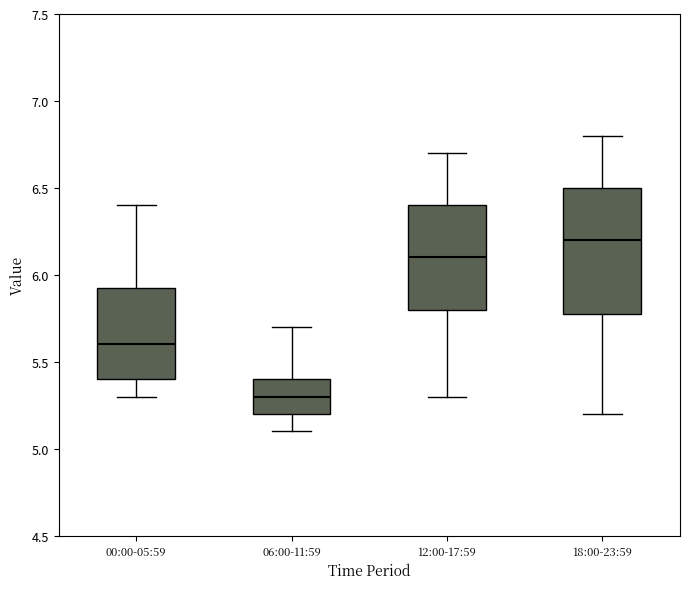

Reading left to right, read every box against the y-axis: the position of its median line, the range the box covers, and the ends of its whiskers. The values are not printed on the chart, so give them approximately, as read against the axis.

00:00-05:59: median 5.60, box 5.40 to 5.95, whiskers 5.30 to 6.40
06:00-11:59: median 5.30, box 5.20 to 5.40, whiskers 5.10 to 5.70
12:00-17:59: median 6.10, box 5.80 to 6.40, whiskers 5.30 to 6.70
18:00-23:59: median 6.20, box 5.80 to 6.50, whiskers 5.20 to 6.80